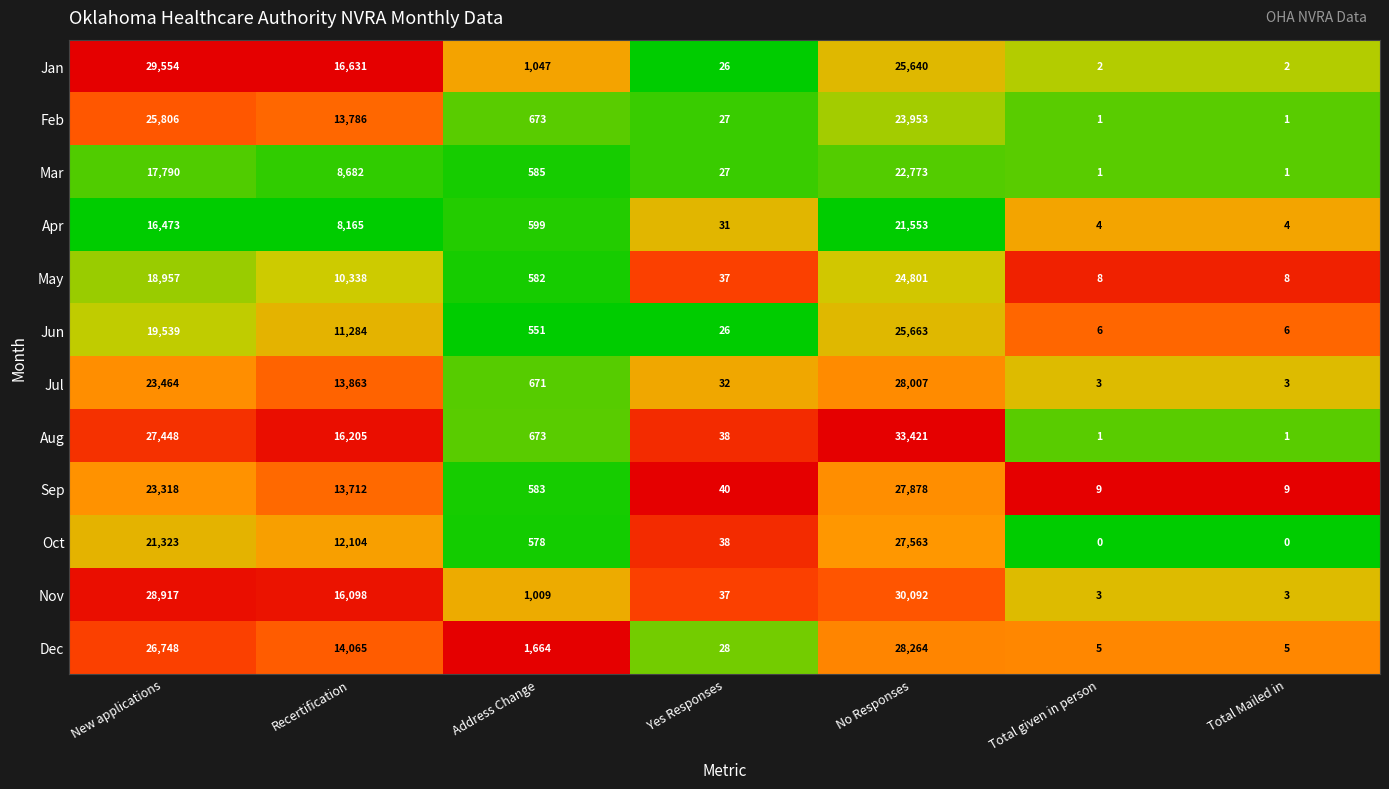

The value of Jan at Yes Responses is 26. True or false?

True